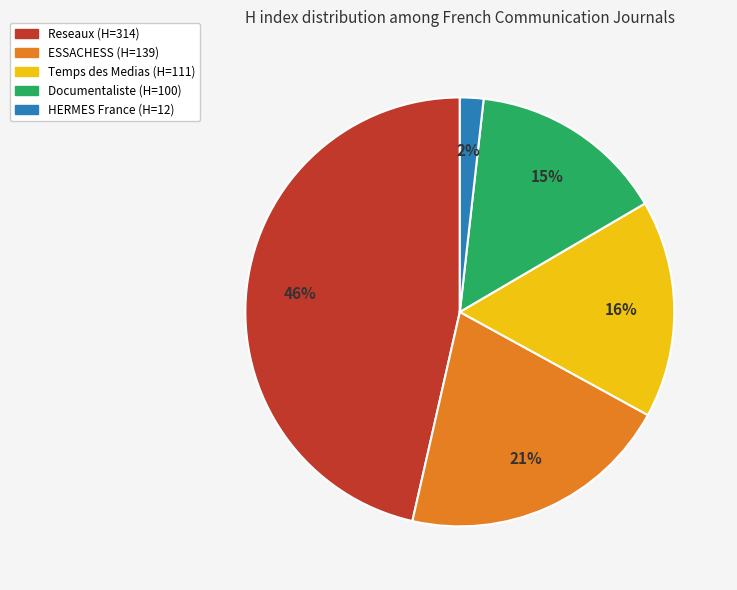

To the nearest percent, what percentage of the pie is Documentaliste (H=100)?

15%